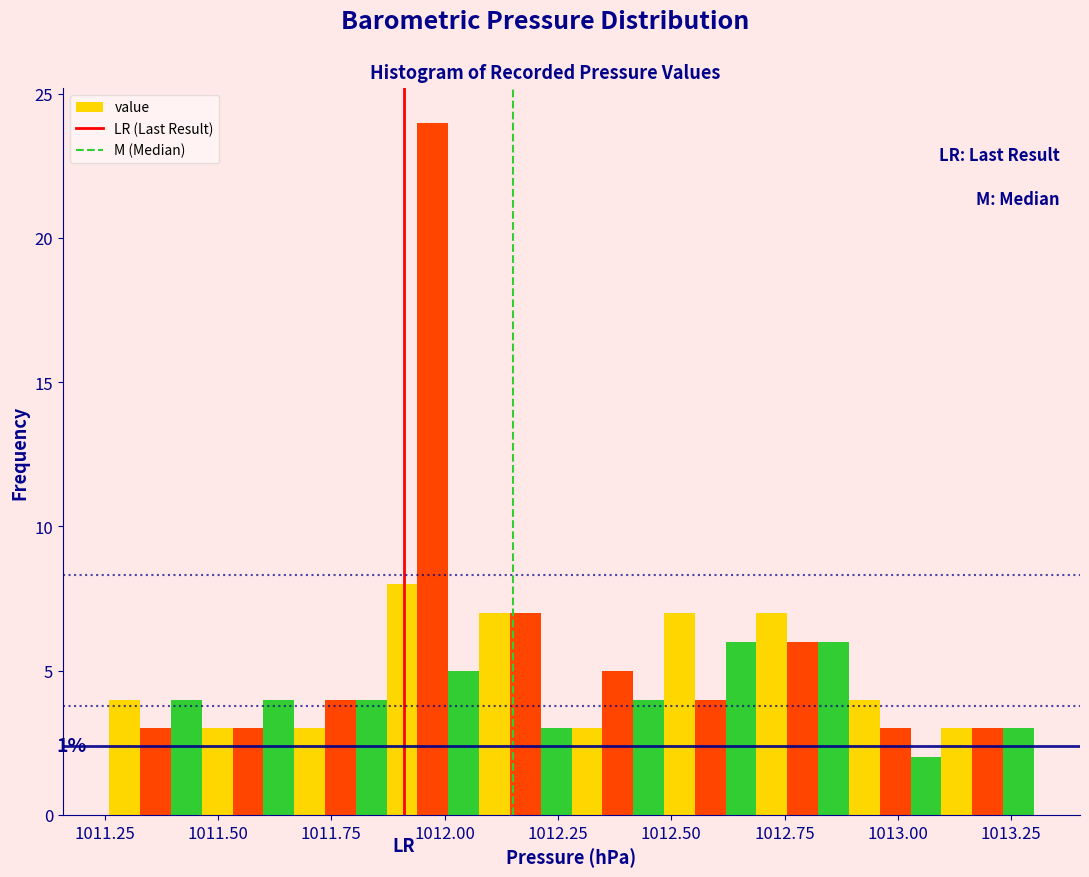

Around what value on the x-axis is the tallest bar? Give the approximate position of its centre, as read against the axis.

1011.95